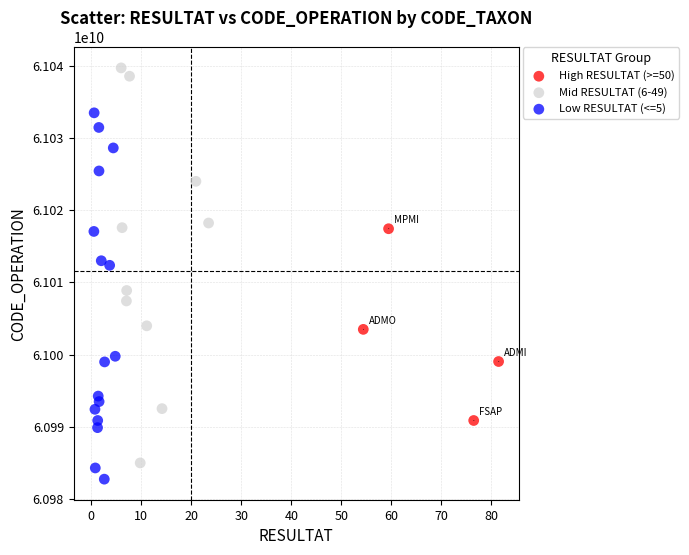

Which series contains the highest Y value?

Mid RESULTAT (6-49)